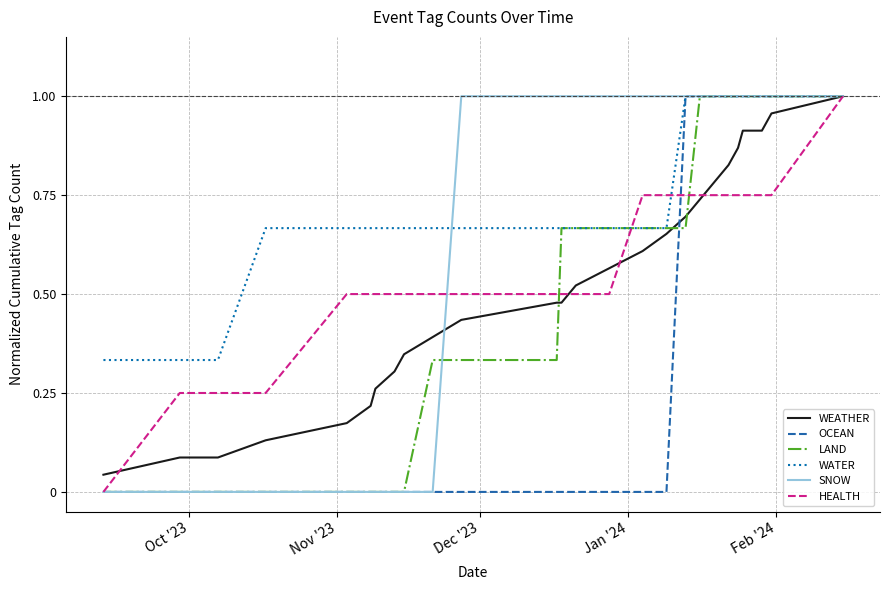

True or false: SNOW and HEALTH intersect in this chart.

True